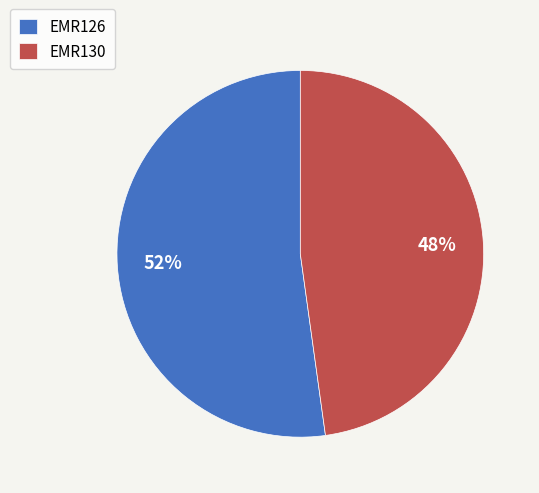

How many segments does this pie chart have?

2